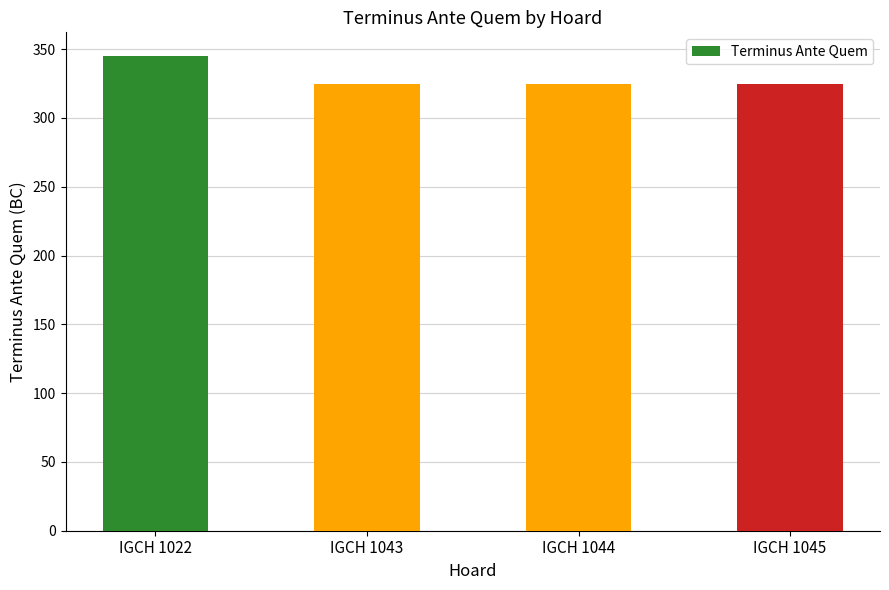

What is the sum of all values?

1320